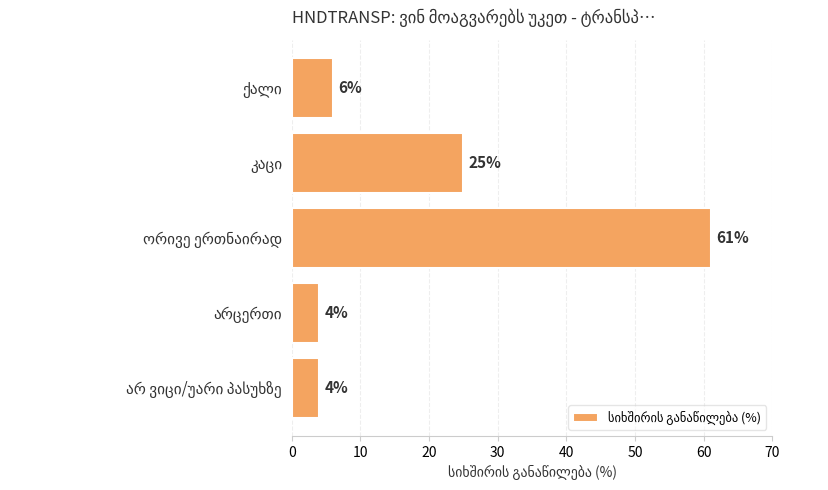

What is the sum of all values?

100